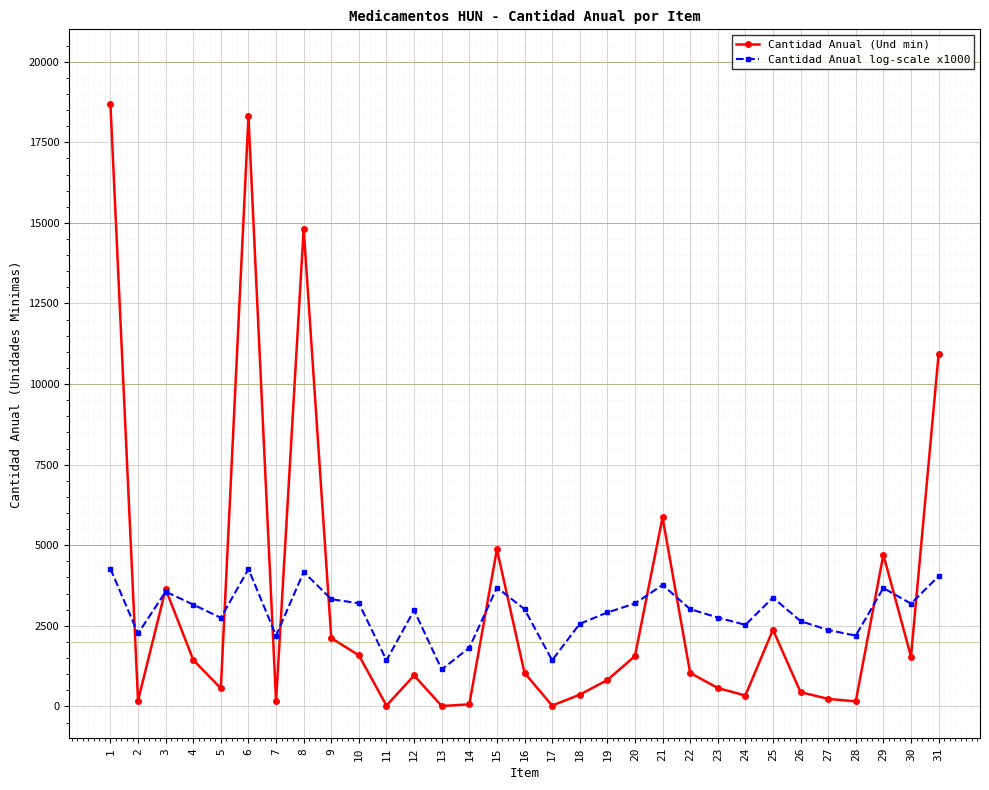

Which series has the largest range (max minus min)?

Cantidad Anual (Und min)